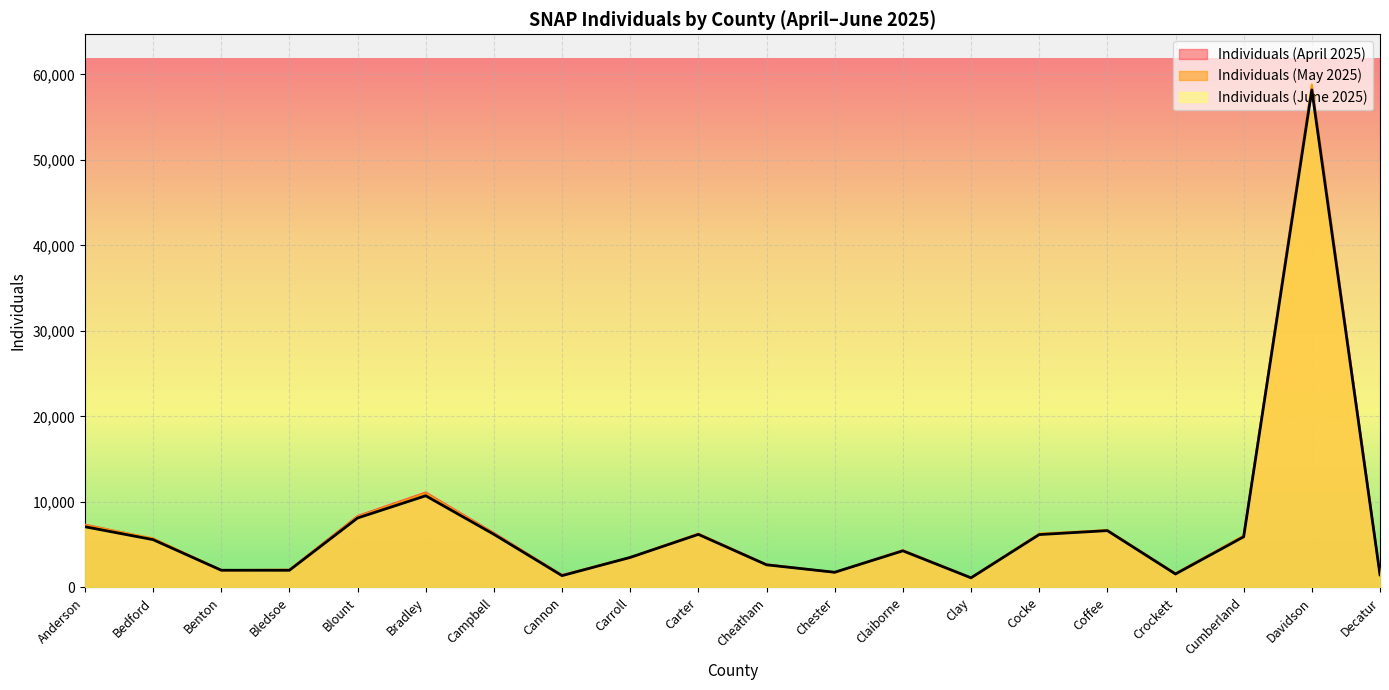

Rank the series at Campbell from lowest to highest value.

Individuals (June 2025), Individuals (May 2025), Individuals (April 2025)